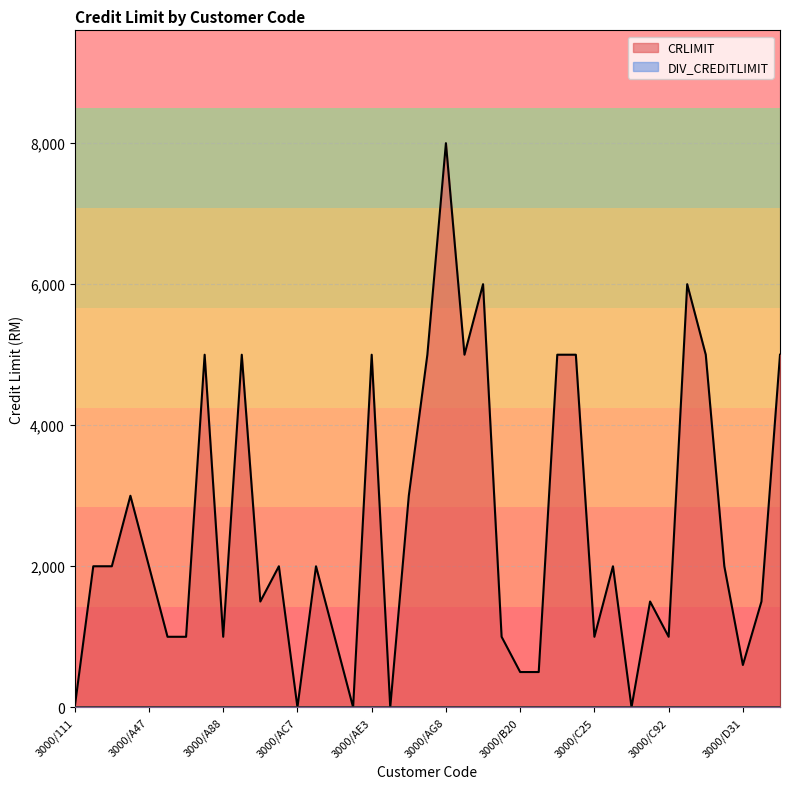

What is the label of the 25th point from the left?

3000/B20